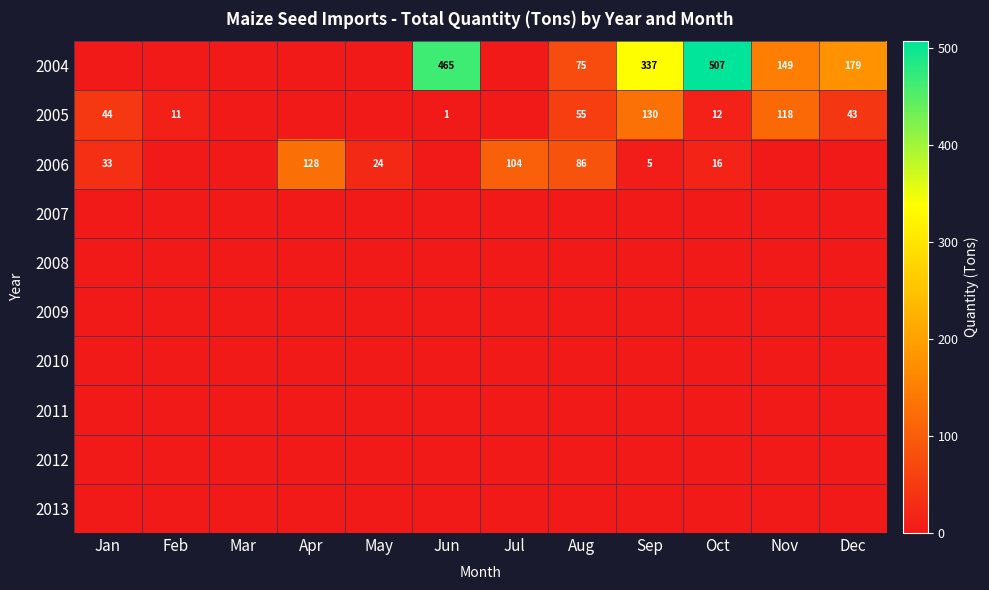

Rank the categories by 2011 value from lowest to highest.

Jan, Feb, Mar, Apr, May, Jun, Jul, Aug, Sep, Oct, Nov, Dec